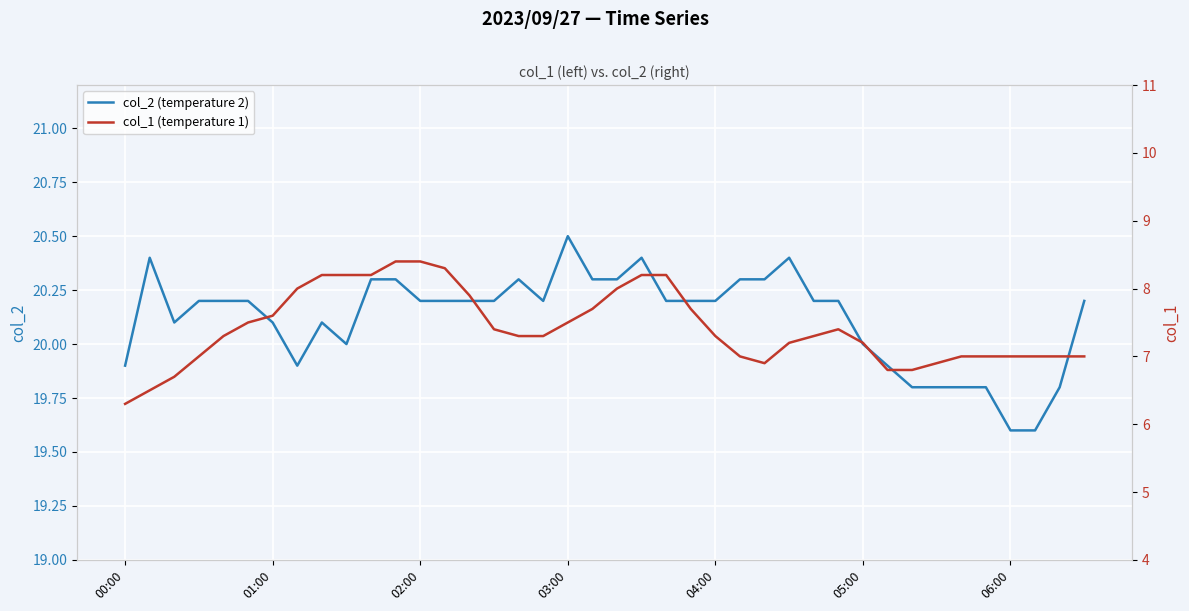

What is the value of the col_1 (temperature 1) point at the 12th from the left?

8.4